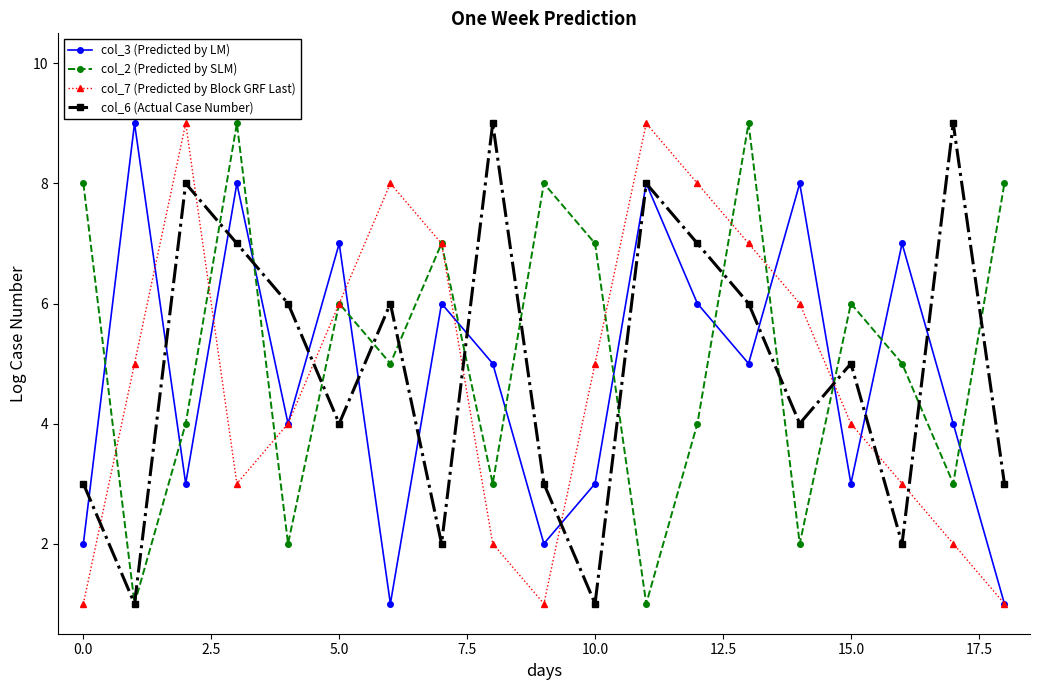

What is the maximum value for col_6 (Actual Case Number)?

9